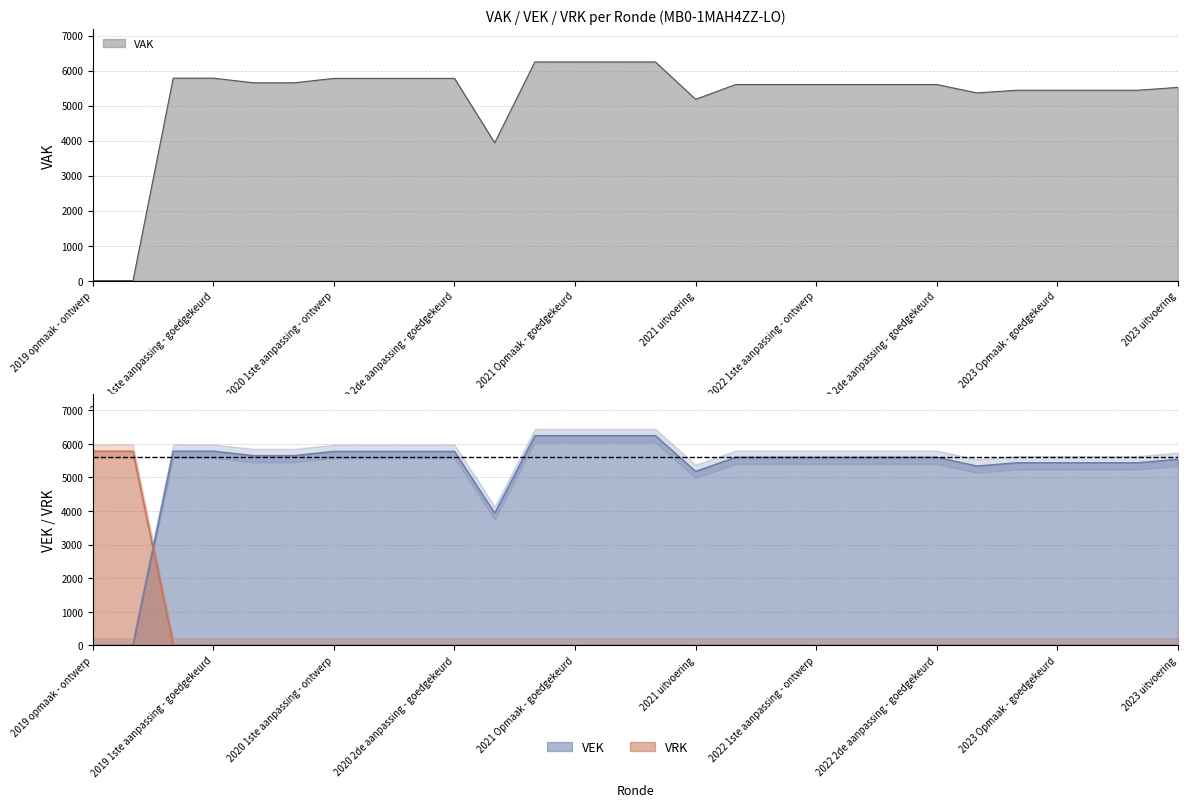

At which category is the sum across all series the highest?

2021 Opmaak - ontwerp